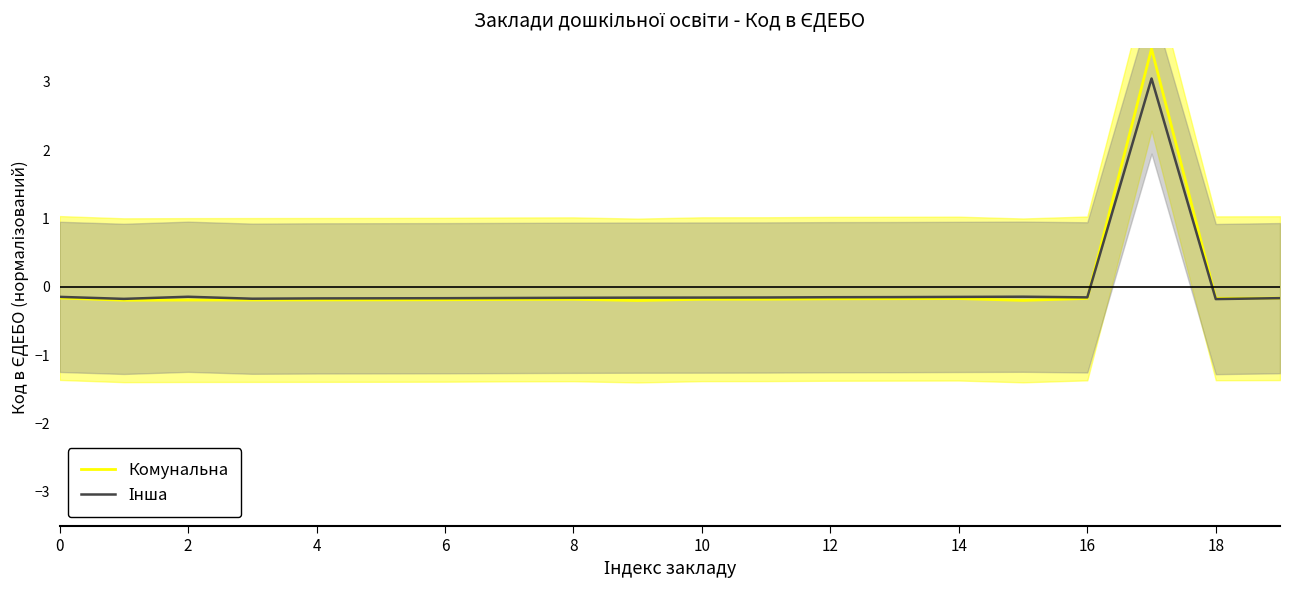

The value of Комунальна at 6 is -0.2. True or false?

True